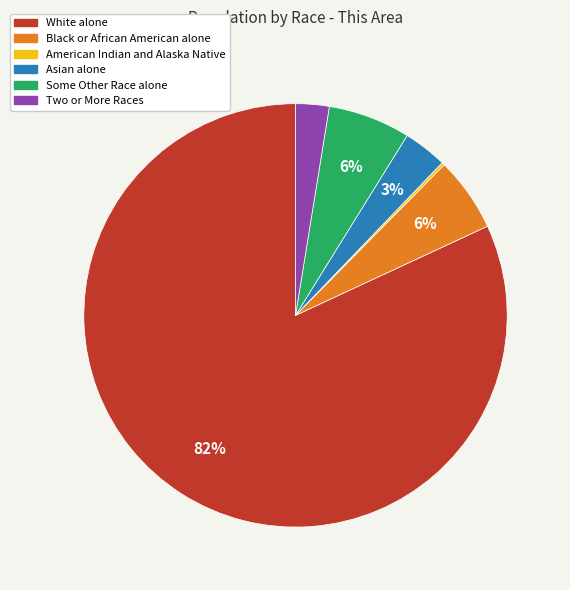

To the nearest percent, what is the difference between the White alone and Some Other Race alone slice percentages?

76%